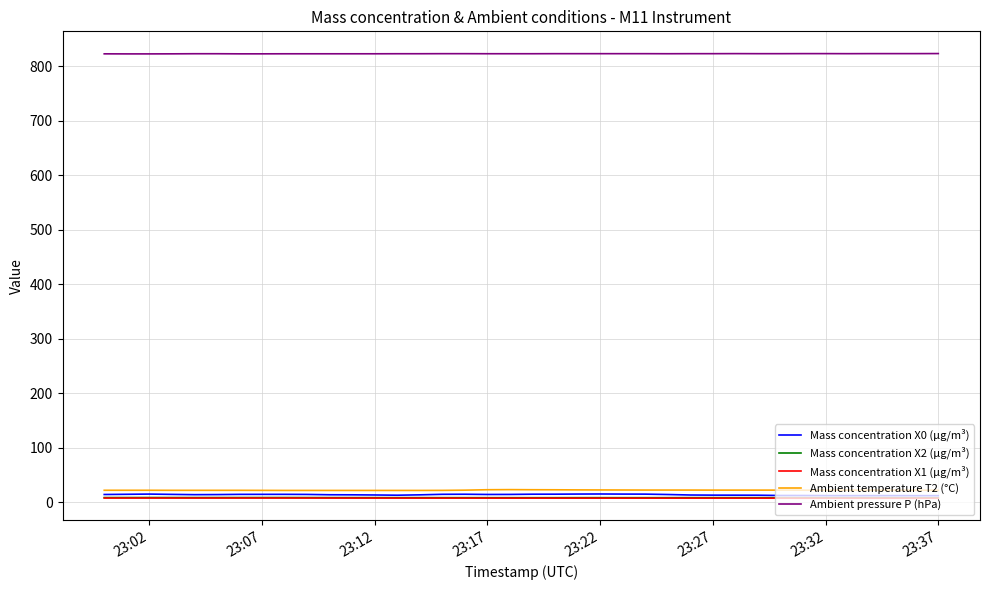

How many Mass concentration X1 (μg/m³) values are between 7 and 8?

38